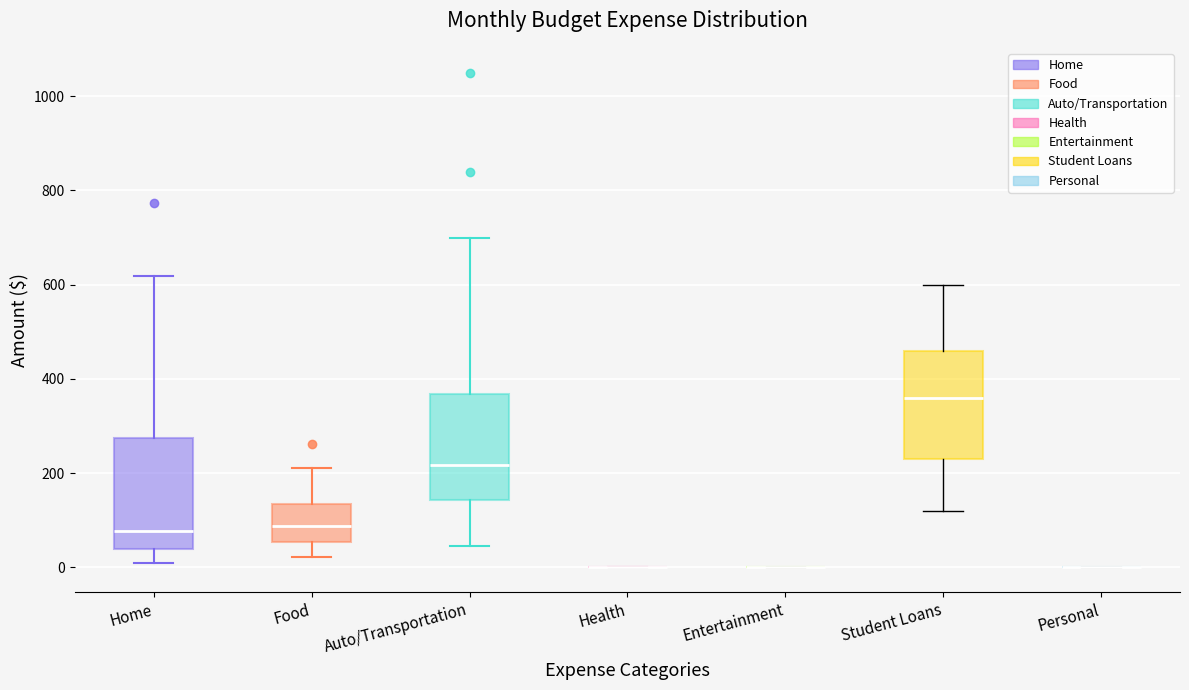

Reading left to right, transcribe this box plot: for each box, give where its median line is, the range the box spans, and where its two whiskers end, as read against the y-axis. The values are not printed on the chart, so give them approximately, as read against the axis.

Home: median 80, box 40 to 280, whiskers 20 to 620
Food: median 80, box 60 to 140, whiskers 20 to 220
Auto/Transportation: median 220, box 140 to 360, whiskers 40 to 700
Health: box collapsed to a line at 0, whiskers 0 to 0
Entertainment: box collapsed to a line at 0, whiskers 0 to 0
Student Loans: median 360, box 240 to 460, whiskers 120 to 600
Personal: box collapsed to a line at 0, whiskers 0 to 0